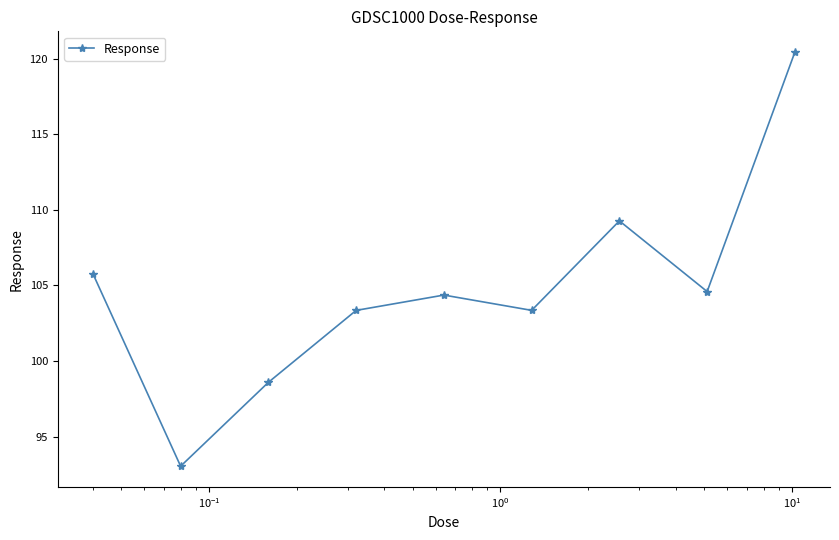

What is the difference between the maximum and minimum values?

27.4